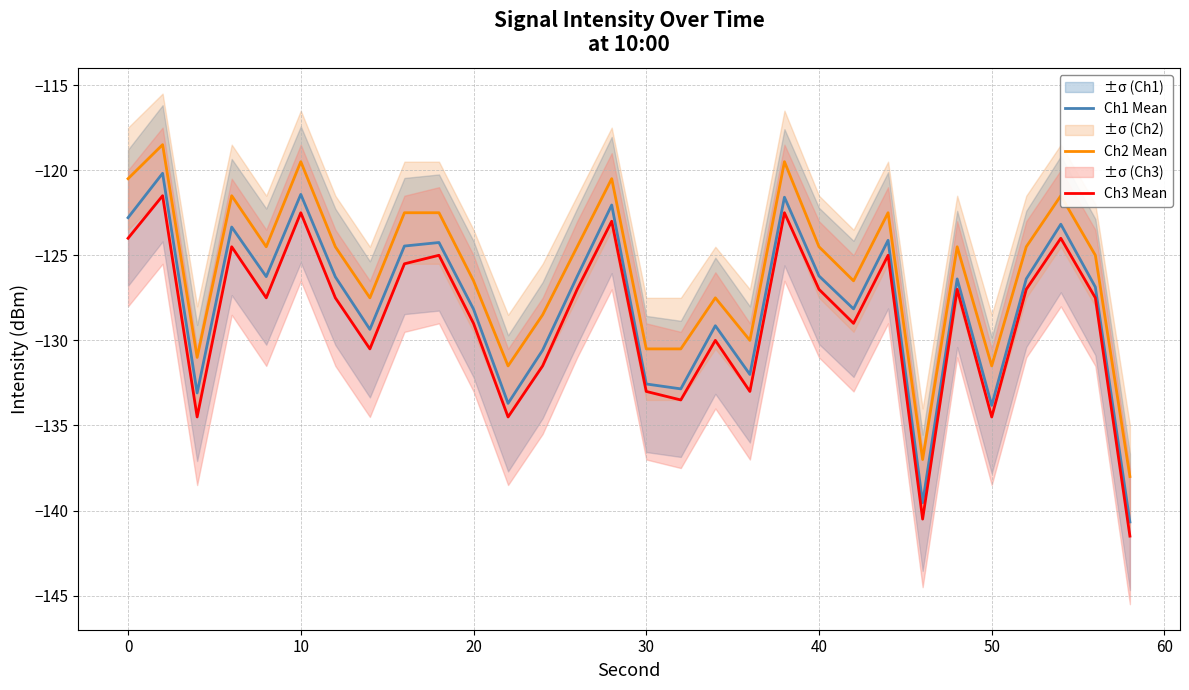

The value of Ch1 Mean at 50 is -79.8. True or false?

False